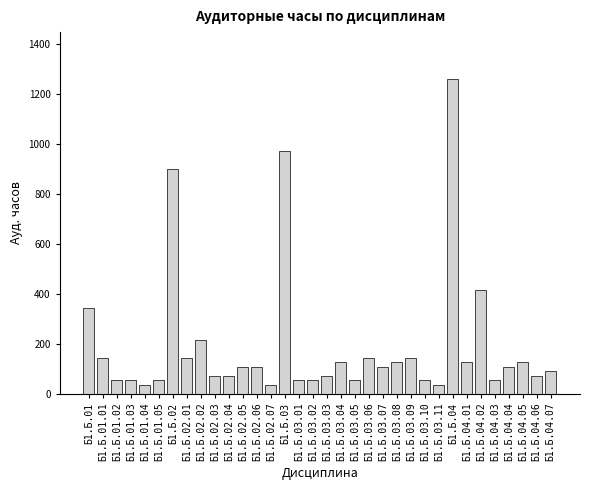

What is the greatest value displayed?

1260